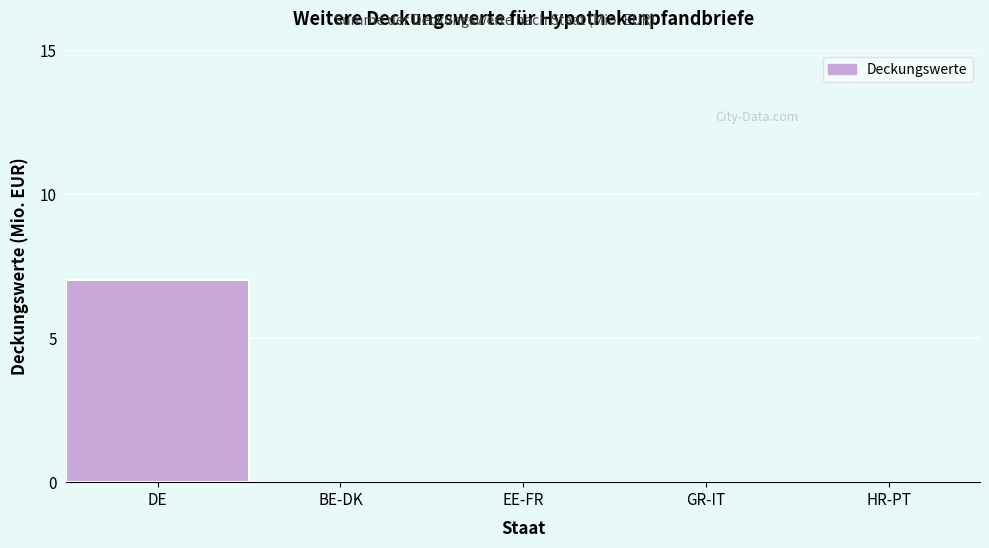

Reading left to right, what are all the values shown in this chart?

DE=7	BE-DK=0	EE-FR=0	GR-IT=0	HR-PT=0